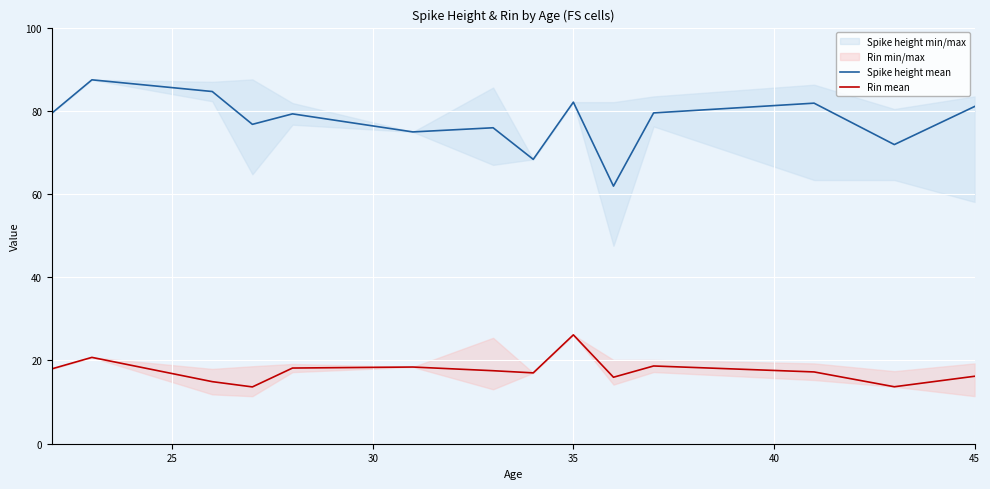

At which label does Rin mean reach its peak?

35